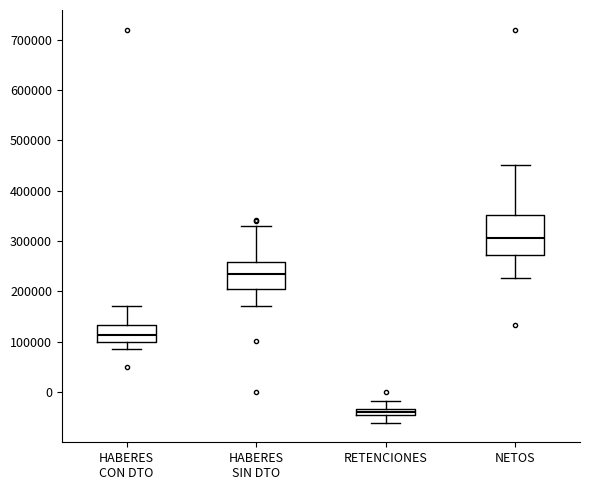

Comparing the boxes themselves (not the whiskers), which one is the tallest?

NETOS